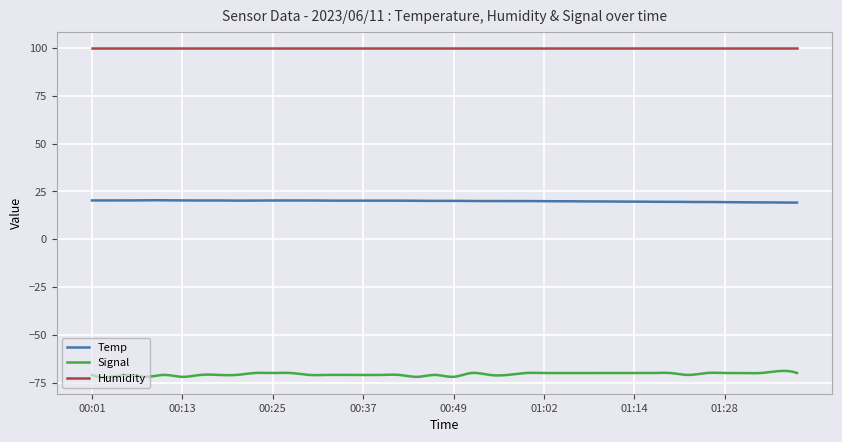

At which category is the sum across all series the highest?

00:23